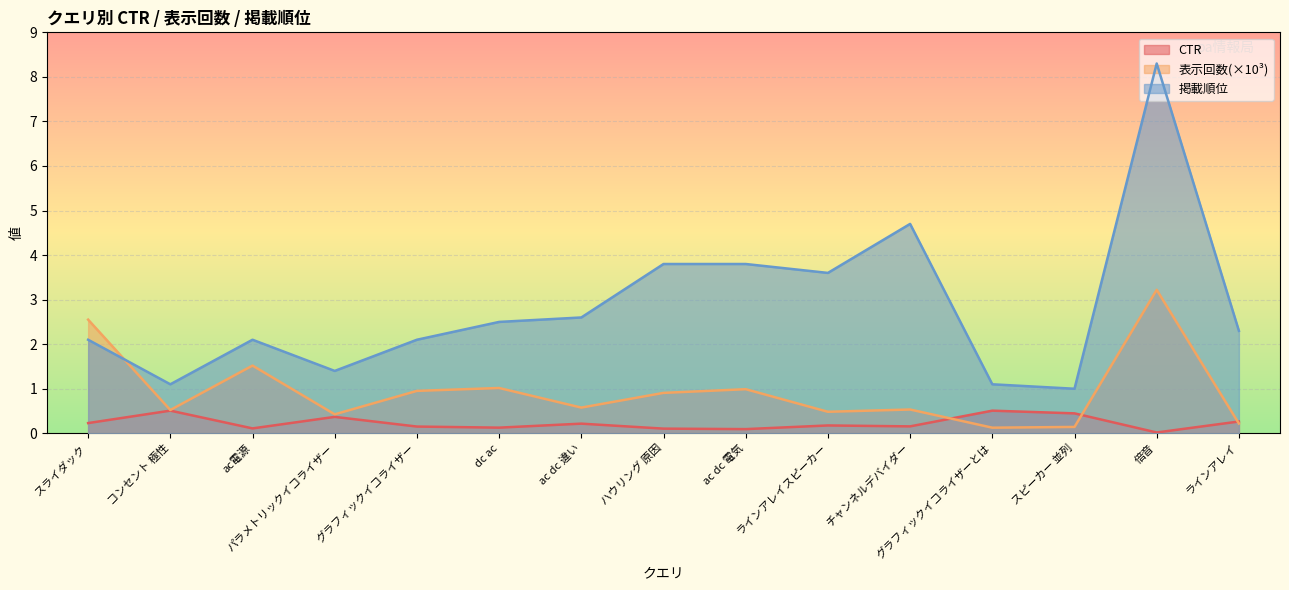

What is the label of the 2nd point from the left?

コンセント 極性